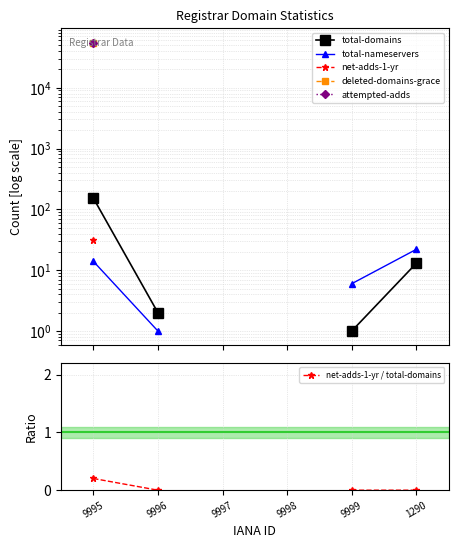

How many lines are shown in the chart?

6